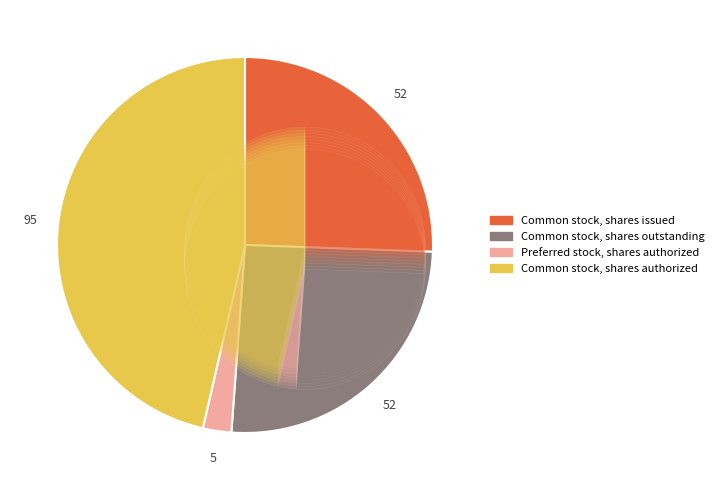

To the nearest percent, what is the difference between the largest and smallest slice percentages?

44%